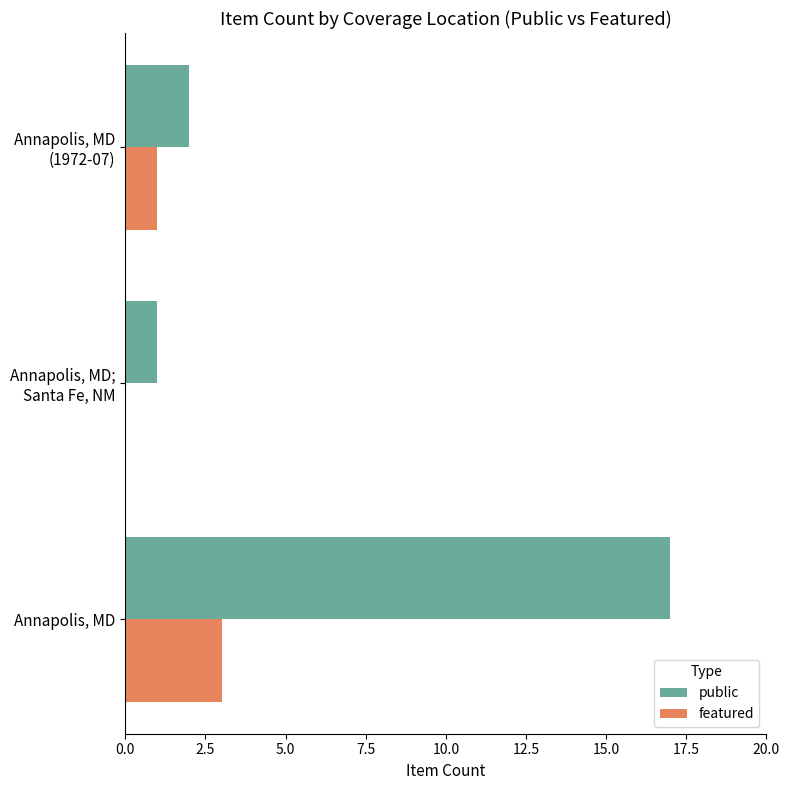

Is it true that public equals 17 at Annapolis, MD?

True